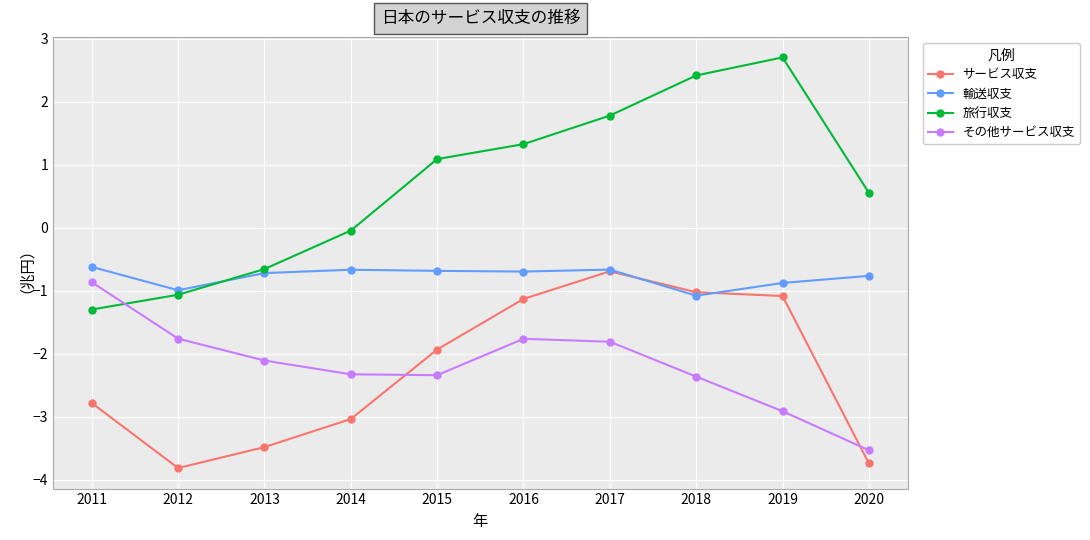

How many lines are shown in the chart?

4